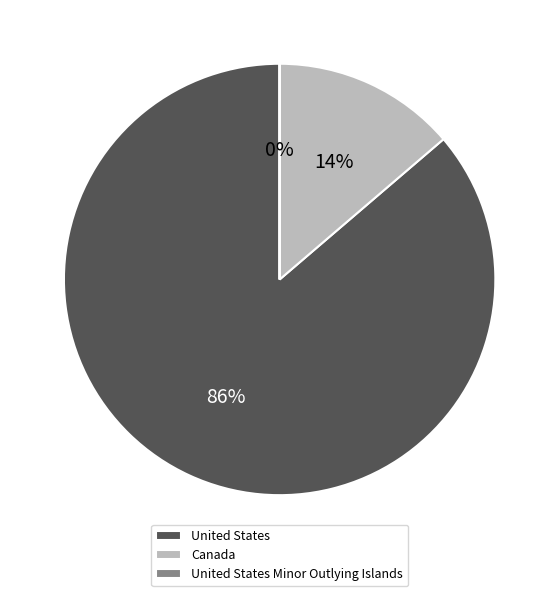

Is there a majority slice in this chart?

Yes